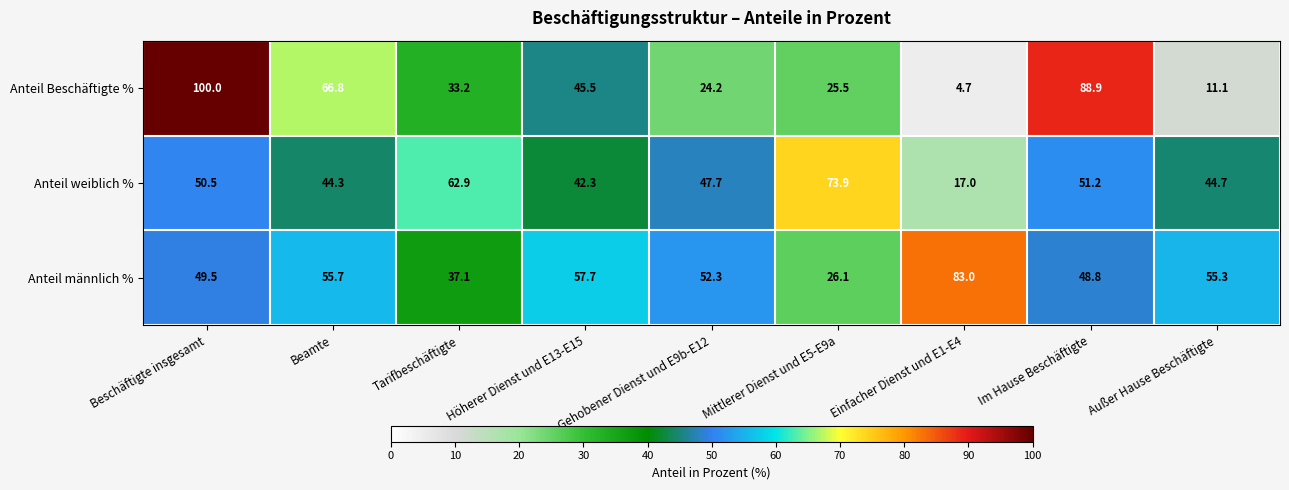

List the series in order of their overall mean, highest first.

Anteil männlich %, Anteil weiblich %, Anteil Beschäftigte %